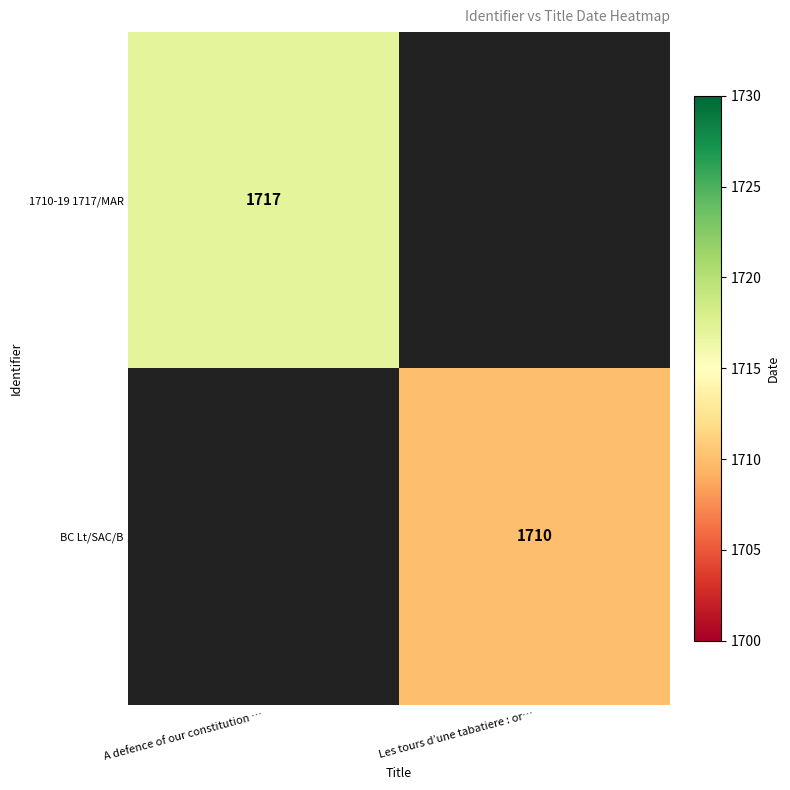

The 1710-19 1717/MAR series shows 1120 at A defence of our constitution …. True or false?

False